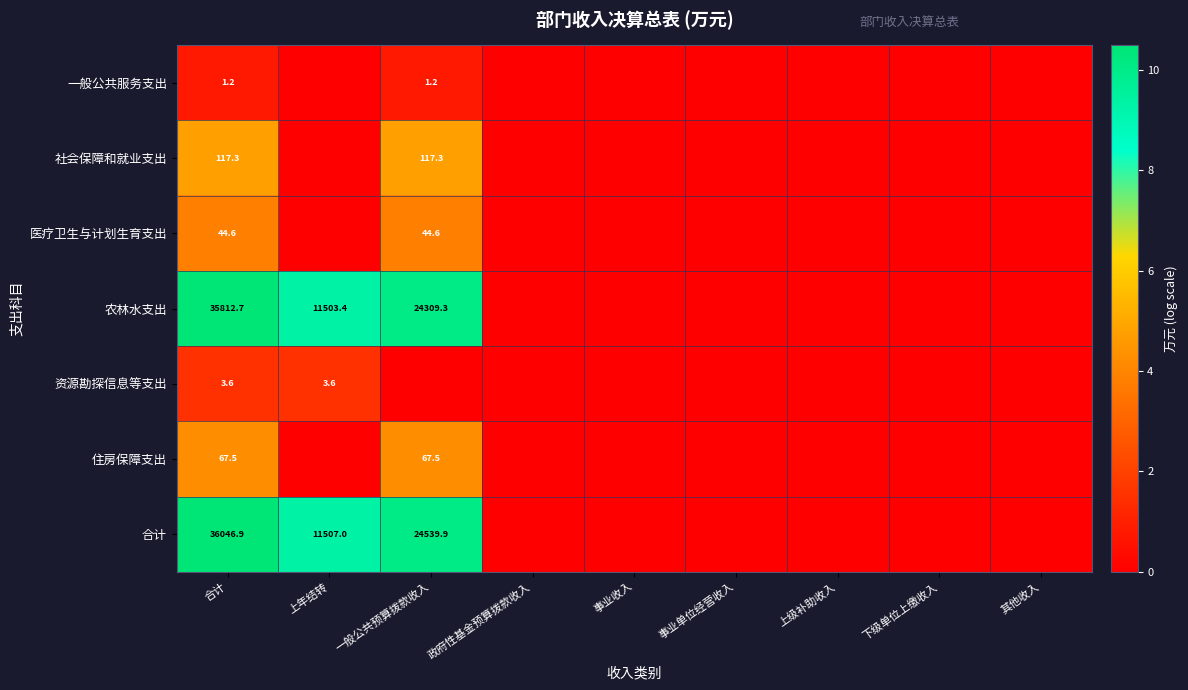

How many values in the 合计 series exceed 0?

3